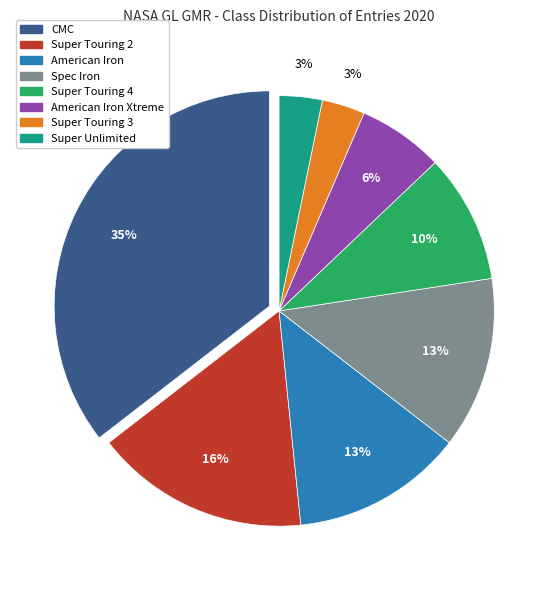

To the nearest percent, what is the average slice percentage?

12%